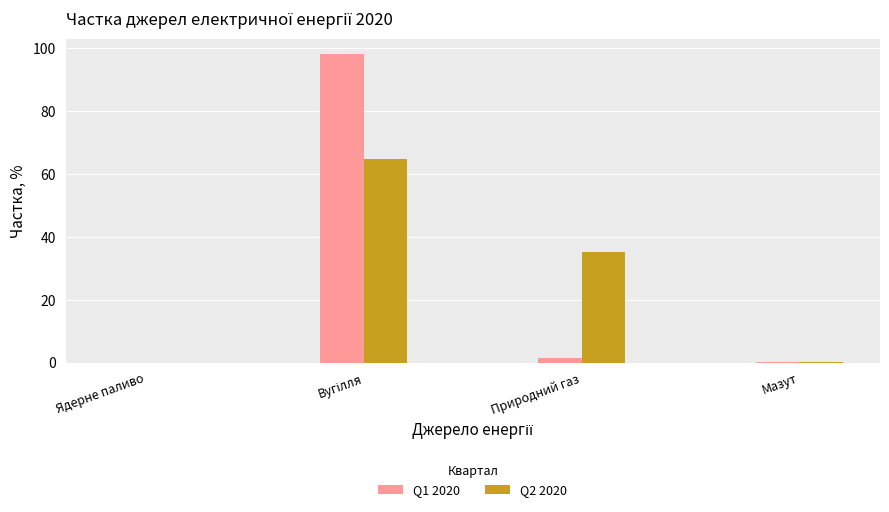

True or false: Q1 2020 has a value of -56.4 at Ядерне паливо.

False